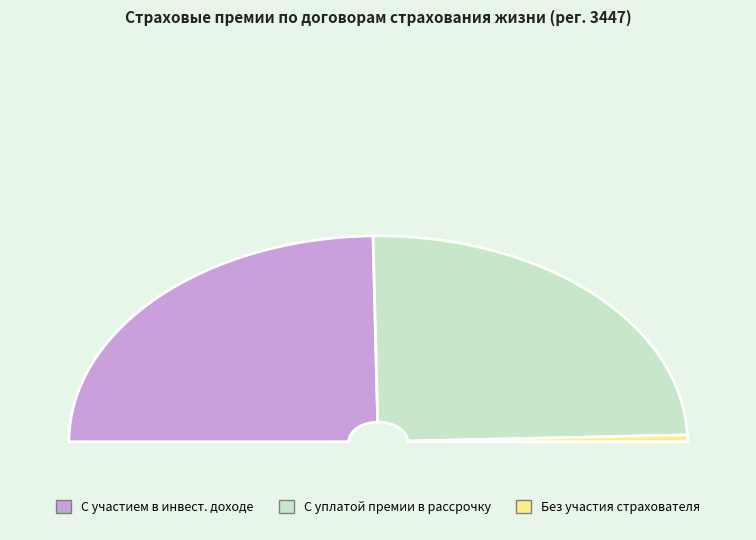

How many slices are in this pie chart?

3